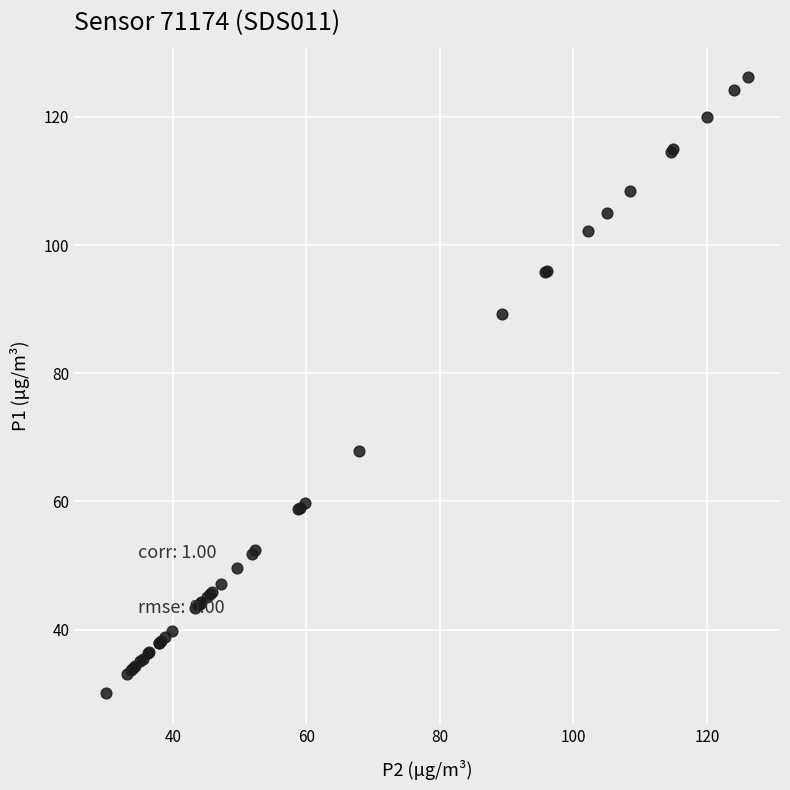

What Y value in the scatter plot is closest to 78?

67.8